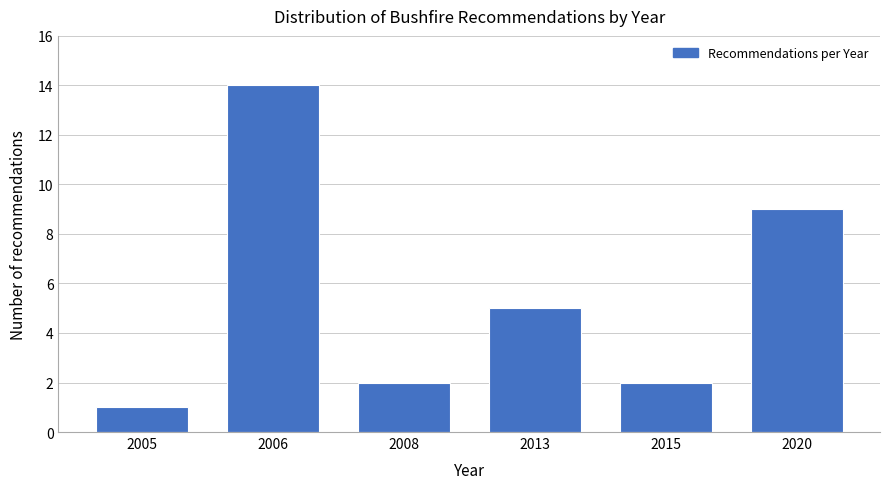

Reading right to left, extract all data points from this chart.

9	2	5	2	14	1